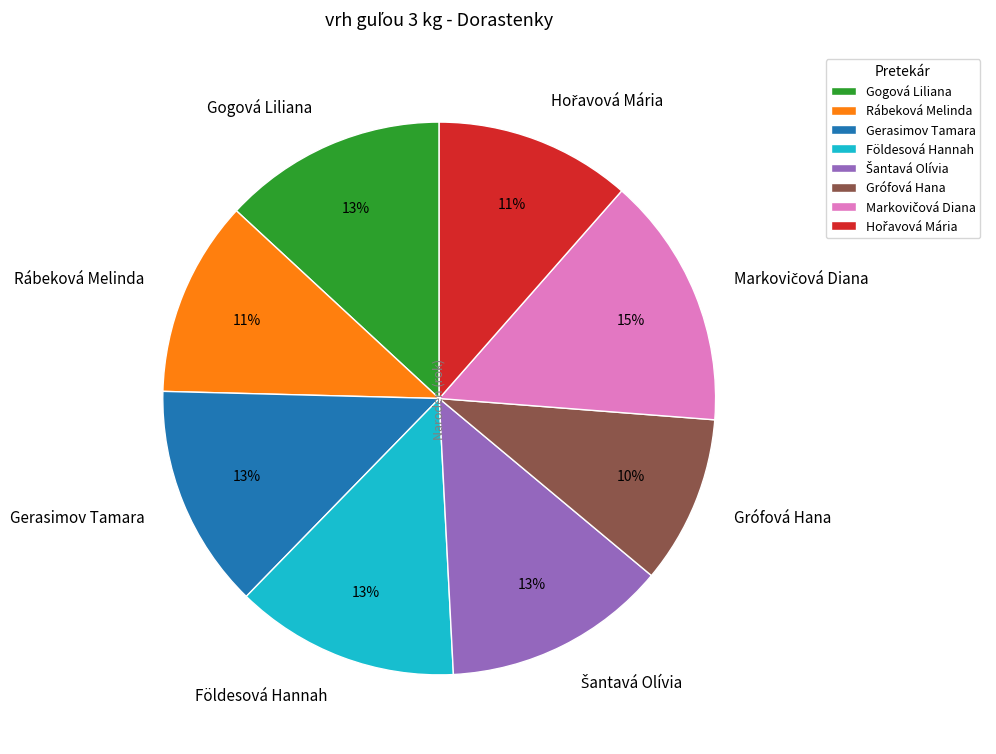

What is the smallest slice in the pie chart?

Grófová Hana